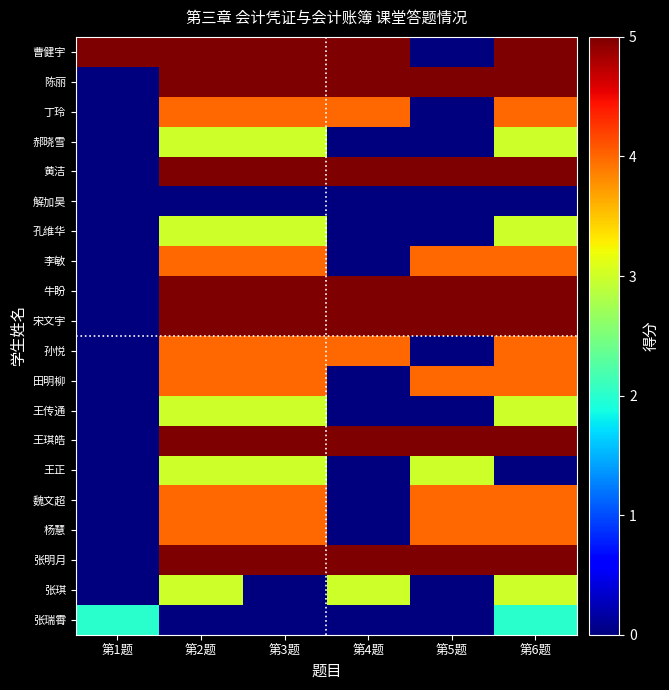

Reading left to right, extract all data points from this chart.

曹健宇: 第1题=5	第2题=5	第3题=5	第4题=5	第5题=0	第6题=5
陈丽: 第1题=0	第2题=5	第3题=5	第4题=5	第5题=5	第6题=5
丁玲: 第1题=0	第2题=4	第3题=4	第4题=4	第5题=0	第6题=4
郝晓雪: 第1题=0	第2题=3	第3题=3	第4题=0	第5题=0	第6题=3
黄洁: 第1题=0	第2题=5	第3题=5	第4题=5	第5题=5	第6题=5
解加昊: 第1题=0	第2题=0	第3题=0	第4题=0	第5题=0	第6题=0
孔维华: 第1题=0	第2题=3	第3题=3	第4题=0	第5题=0	第6题=3
李敏: 第1题=0	第2题=4	第3题=4	第4题=0	第5题=4	第6题=4
牛盼: 第1题=0	第2题=5	第3题=5	第4题=5	第5题=5	第6题=5
宋文宇: 第1题=0	第2题=5	第3题=5	第4题=5	第5题=5	第6题=5
孙悦: 第1题=0	第2题=4	第3题=4	第4题=4	第5题=0	第6题=4
田明柳: 第1题=0	第2题=4	第3题=4	第4题=0	第5题=4	第6题=4
王传通: 第1题=0	第2题=3	第3题=3	第4题=0	第5题=0	第6题=3
王琪皓: 第1题=0	第2题=5	第3题=5	第4题=5	第5题=5	第6题=5
王正: 第1题=0	第2题=3	第3题=3	第4题=0	第5题=3	第6题=0
魏文超: 第1题=0	第2题=4	第3题=4	第4题=0	第5题=4	第6题=4
杨慧: 第1题=0	第2题=4	第3题=4	第4题=0	第5题=4	第6题=4
张明月: 第1题=0	第2题=5	第3题=5	第4题=5	第5题=5	第6题=5
张琪: 第1题=0	第2题=3	第3题=0	第4题=3	第5题=0	第6题=3
张瑞霄: 第1题=2	第2题=0	第3题=0	第4题=0	第5题=0	第6题=2